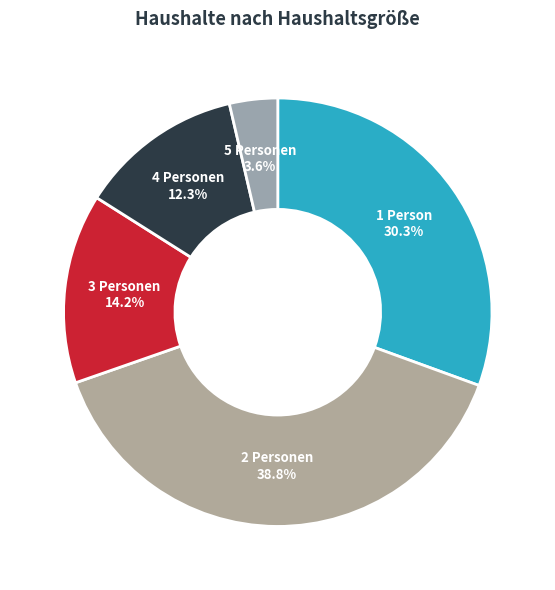

How many slices are in this pie chart?

5